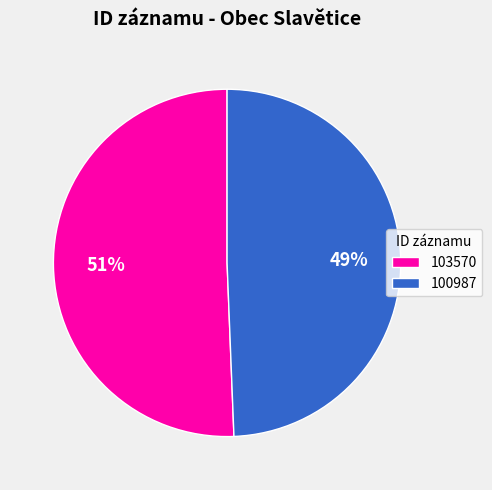

Is the sum of 103570 and 100987 greater than half?

Yes